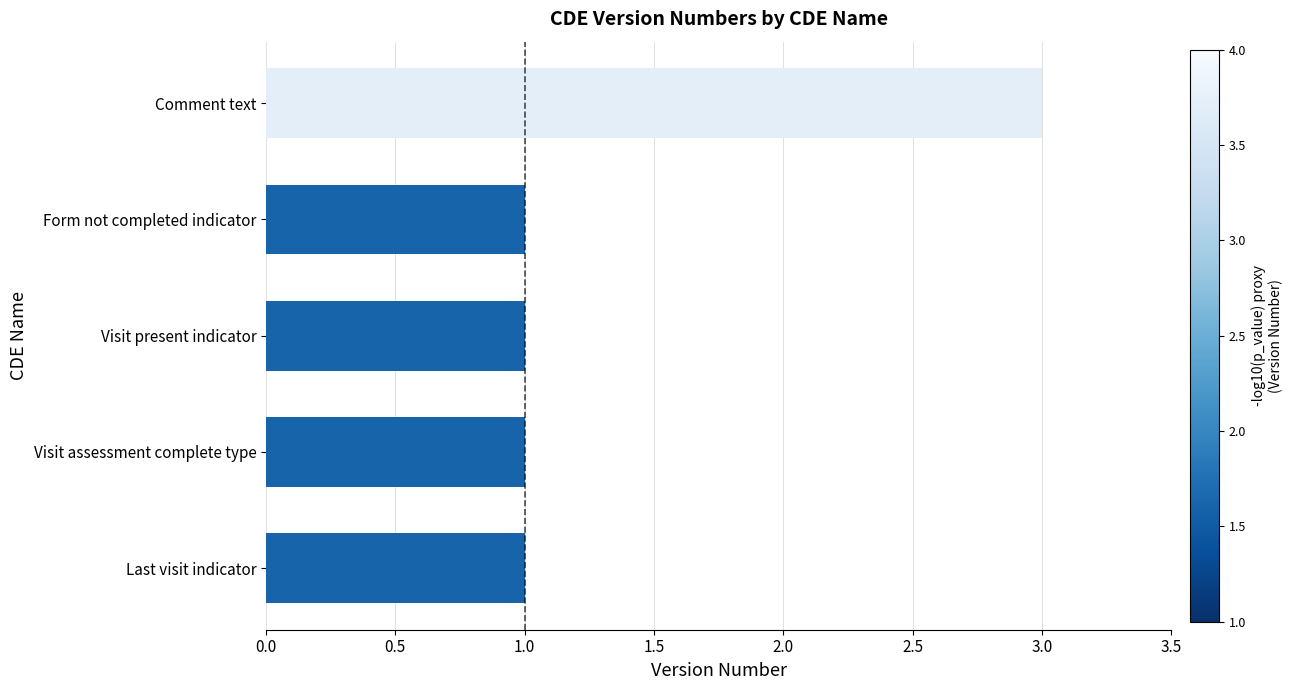

What position from the top is Comment text?

1